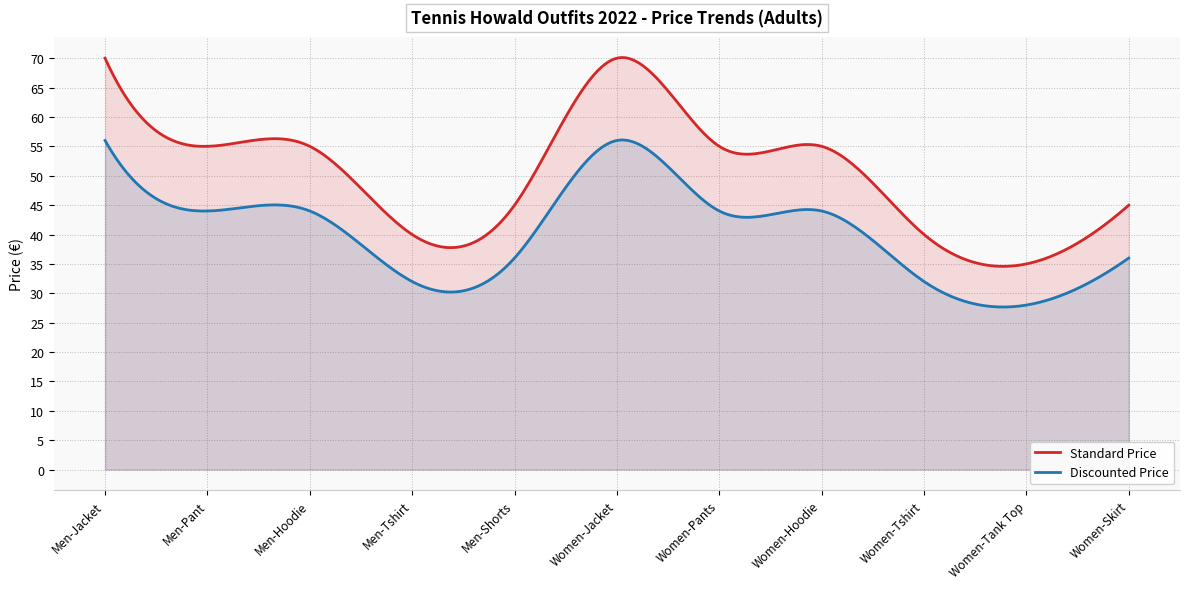

Reading left to right, what are all the values shown in this chart?

Standard Price: Jacket=70	Pant=55	Hoodie=55	Tshirt=40	Shorts=45	Jacket=70	Pants=55	Hoodie=55	Tshirt=40	Tank Top=35	Skirt=45
Discounted Price: Jacket=56	Pant=44	Hoodie=44	Tshirt=32	Shorts=36	Jacket=56	Pants=44	Hoodie=44	Tshirt=32	Tank Top=28	Skirt=36